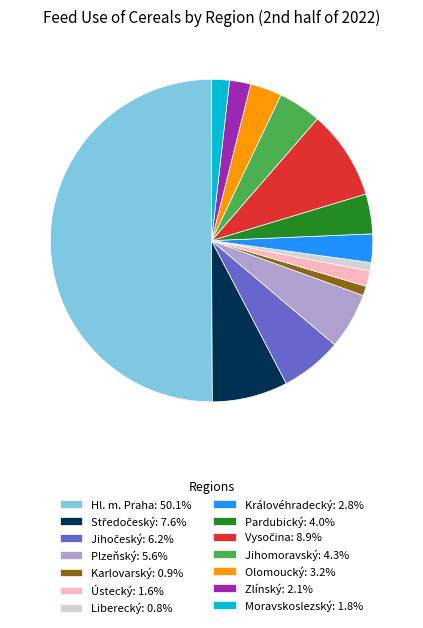

Which slice represents more than half of the pie?

Hl. m. Praha